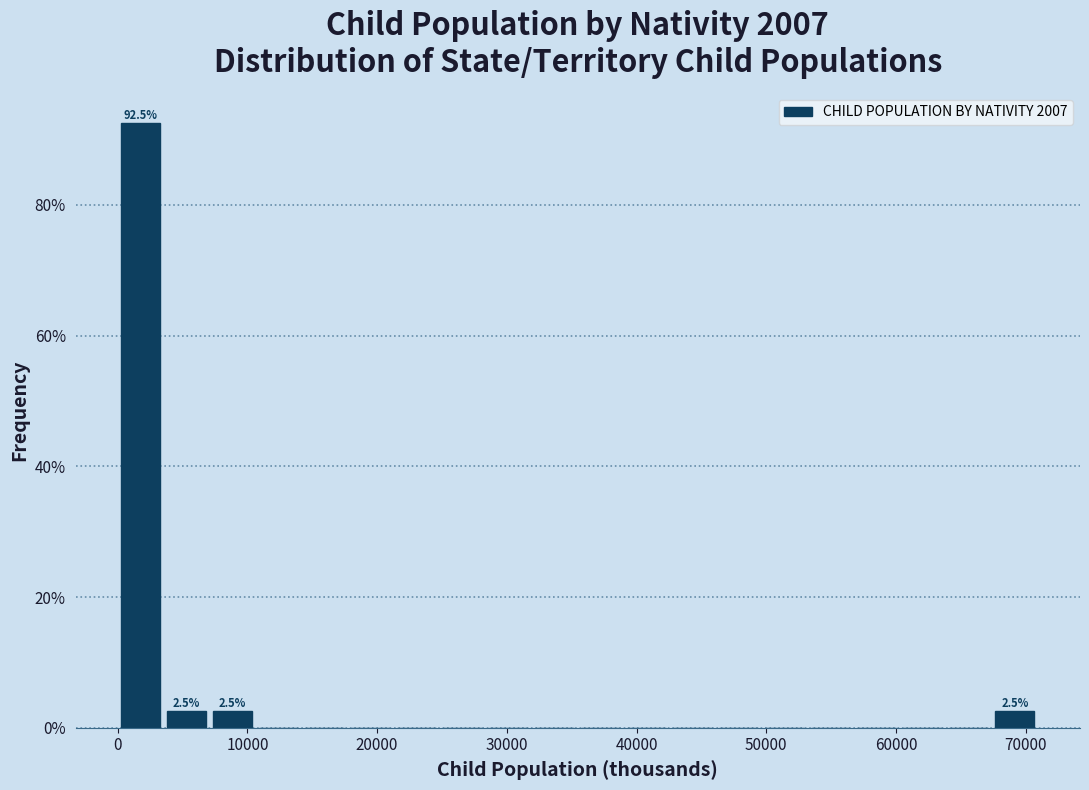

Read against the x-axis, roughly where is the centre of the tallest bar?

2000